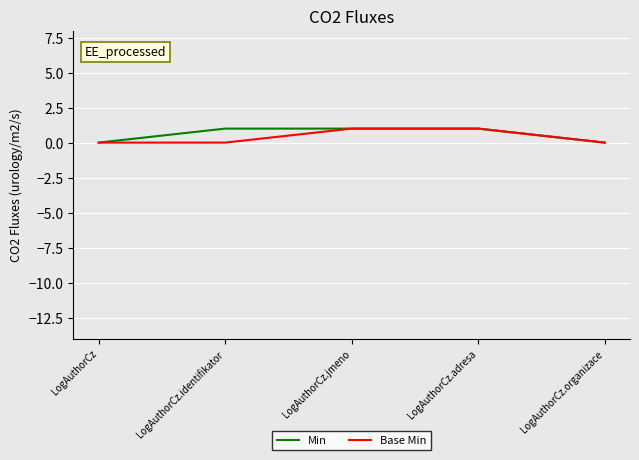

How many lines are shown in the chart?

2